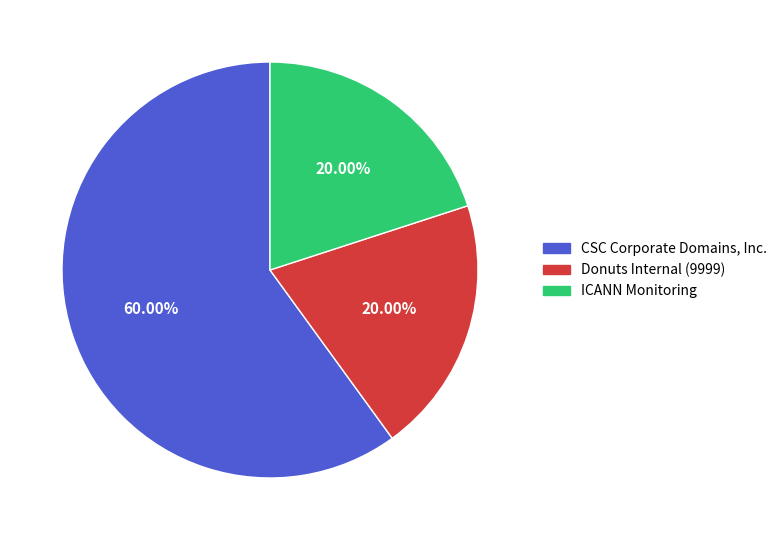

How many slices are in this pie chart?

3